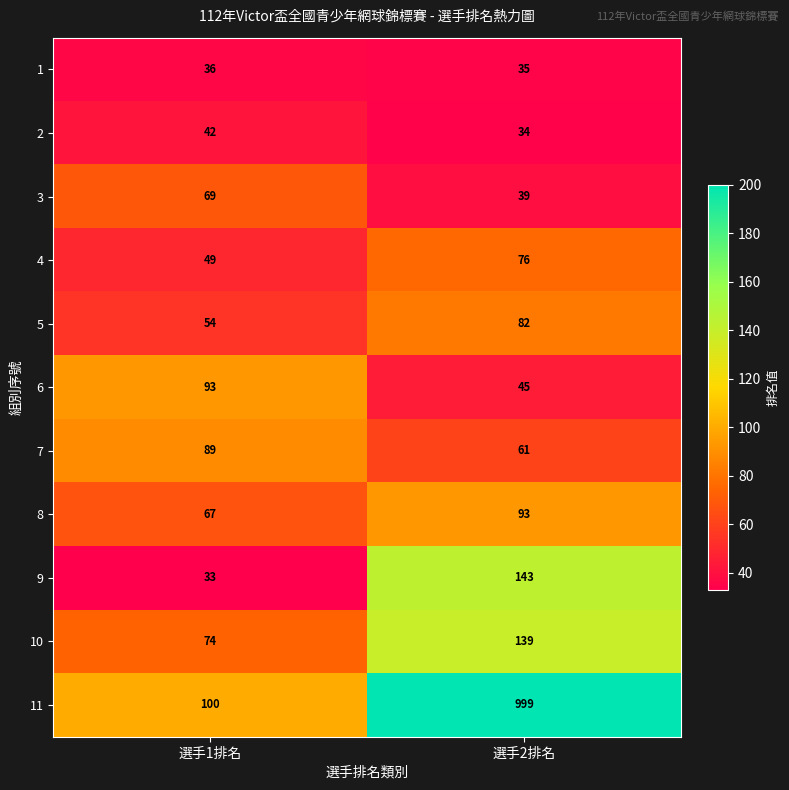

The value of 7 at 選手2排名 is 37. True or false?

False